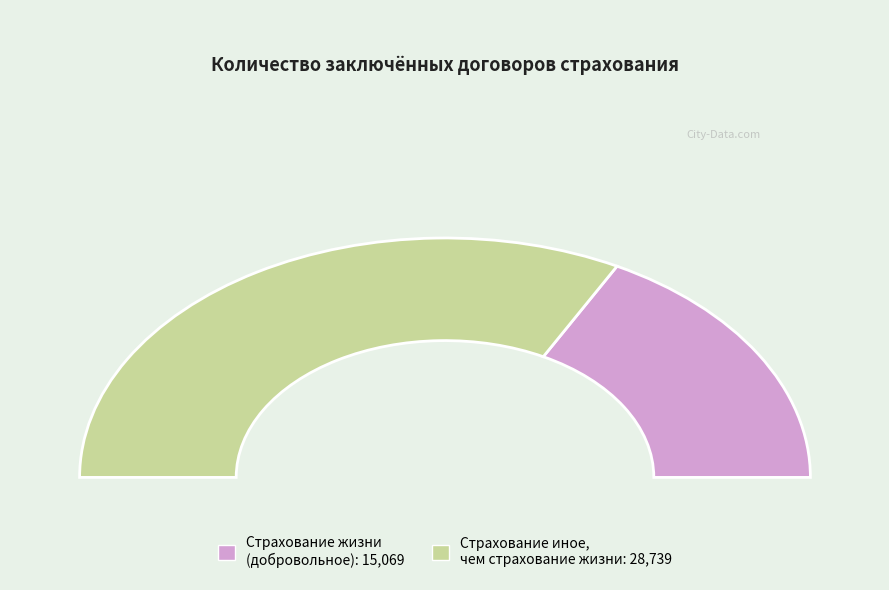

Rank the categories by value from lowest to highest.

Страхование жизни (добровольное), Страхование иное, чем страхование жизни